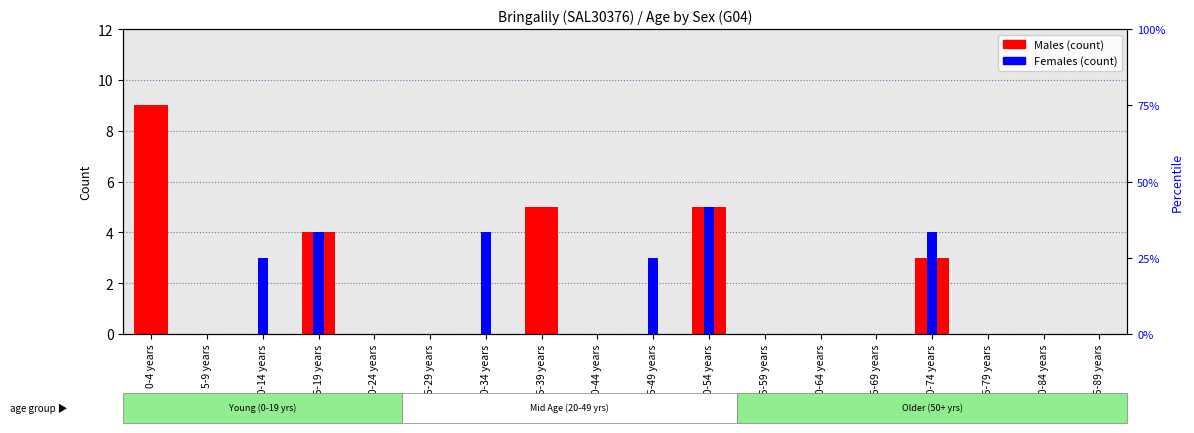

At how many categories does at least one series exceed 7?

1